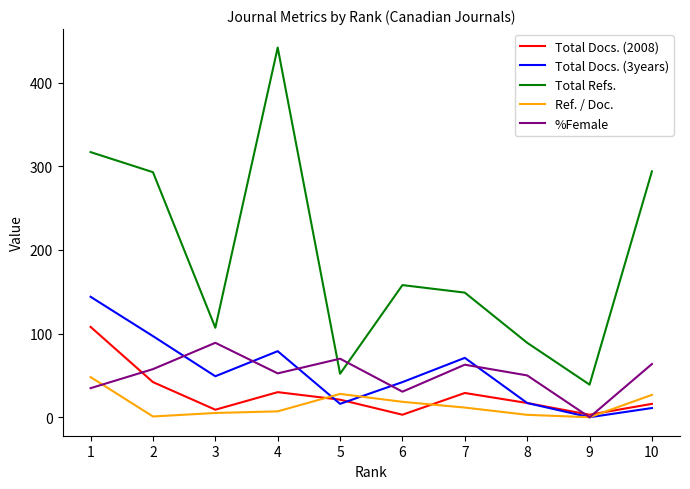

Between 2 and 7, which series saw the biggest shift?

Total Refs.